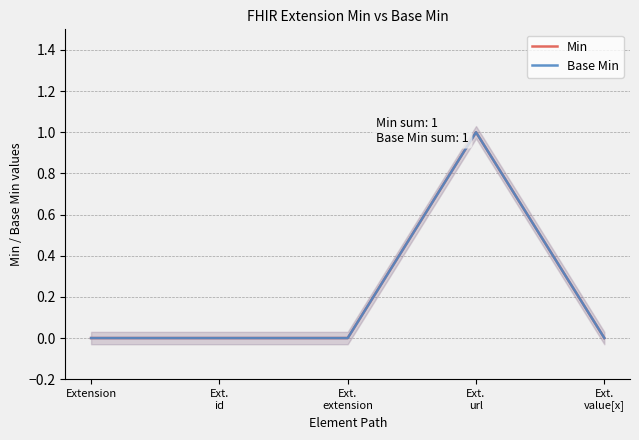

Count the number of data series in this chart.

2